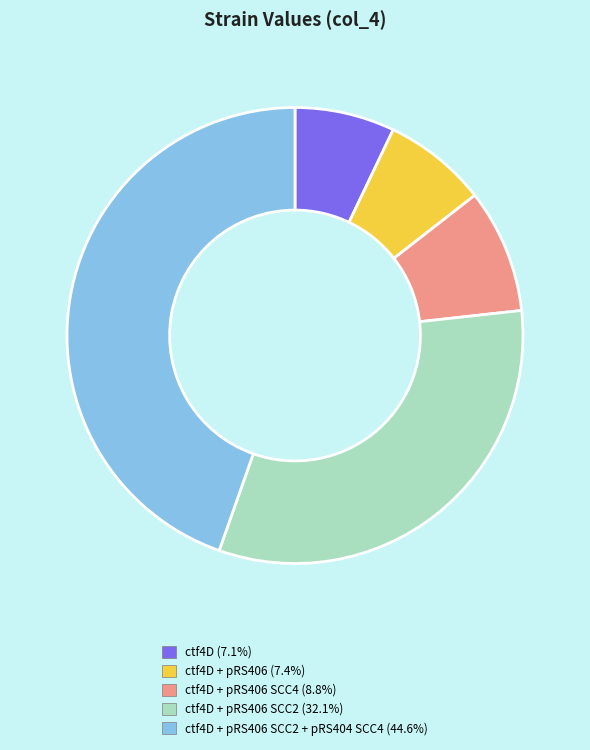

Is there a majority slice in this chart?

No